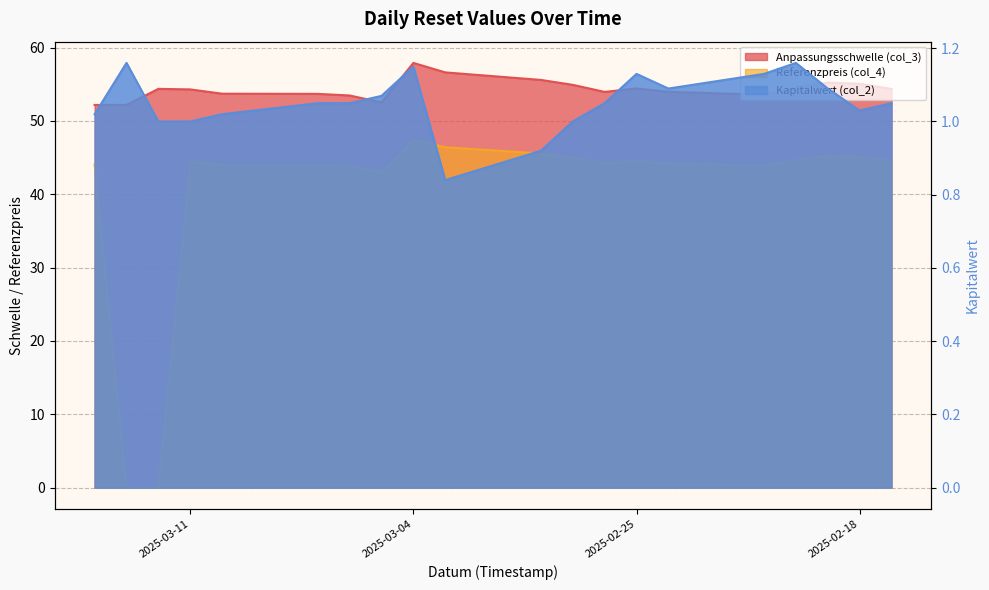

At which category is the sum across all series the highest?

2025-03-04